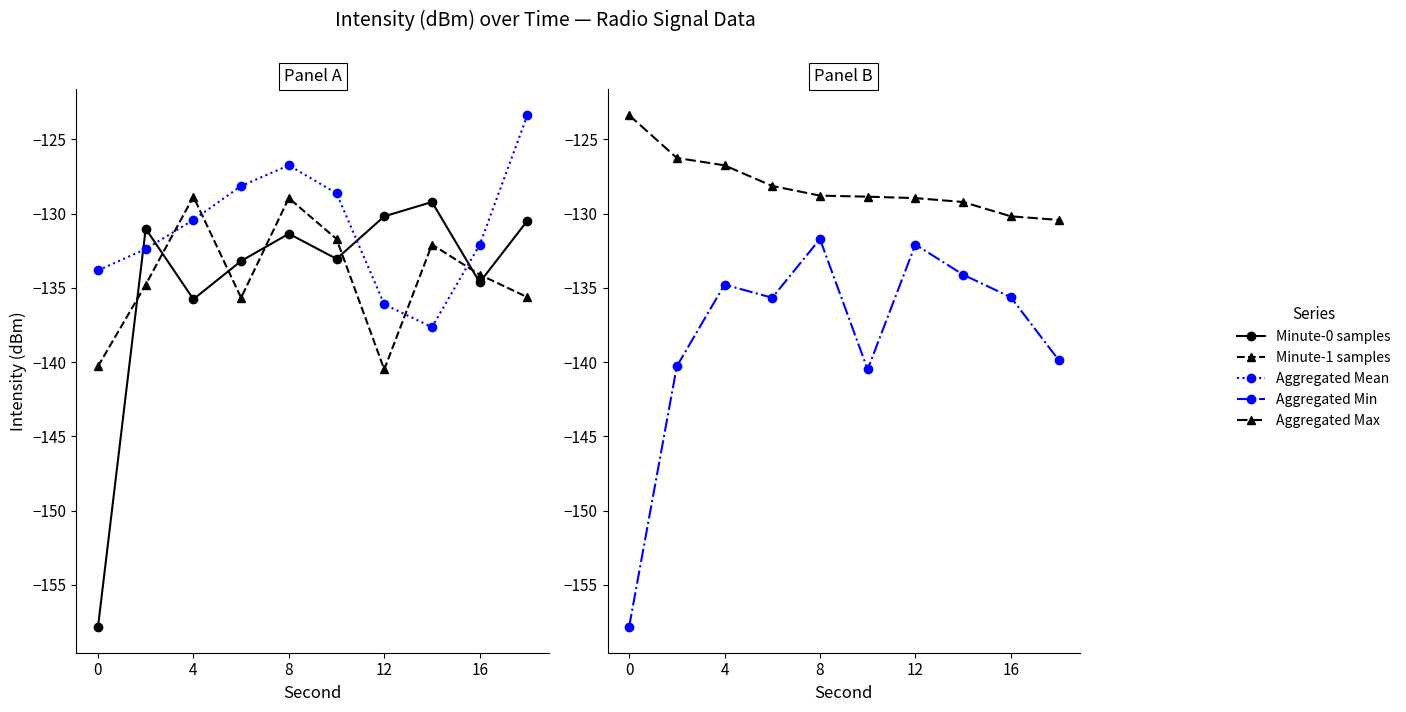

What is the difference between the maximum and minimum values in the Minute-0 samples series?

28.6